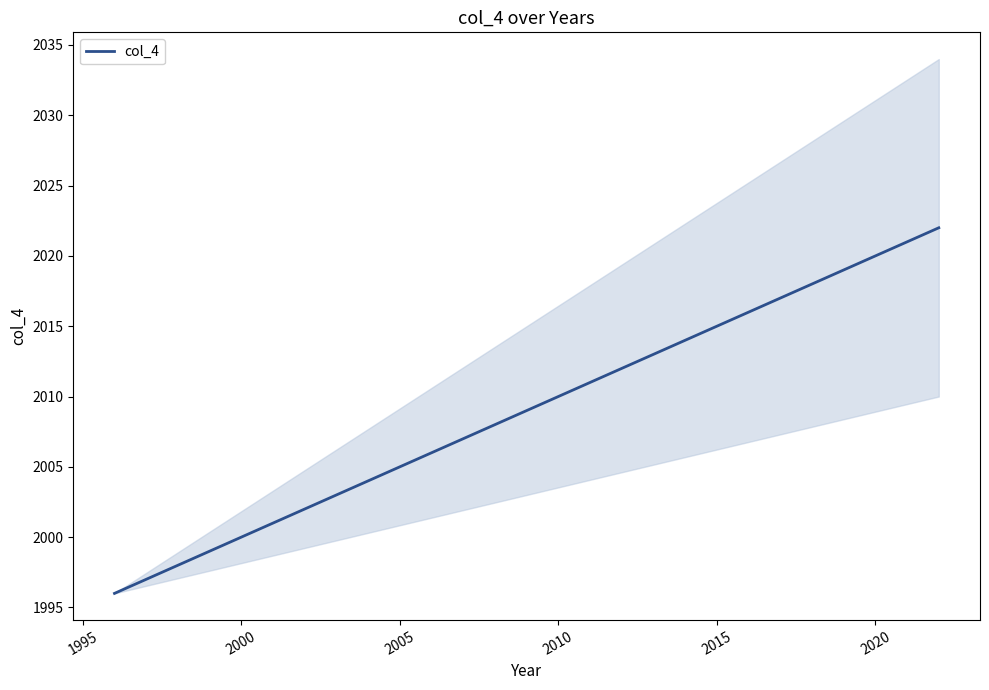

Reading left to right, extract all data points from this chart.

1996	1997	1998	1999	2000	2001	2002	2003	2004	2005	2006	2007	2008	2009	2010	2011	2012	2013	2014	2015	2016	2017	2018	2019	2020	2021	2022